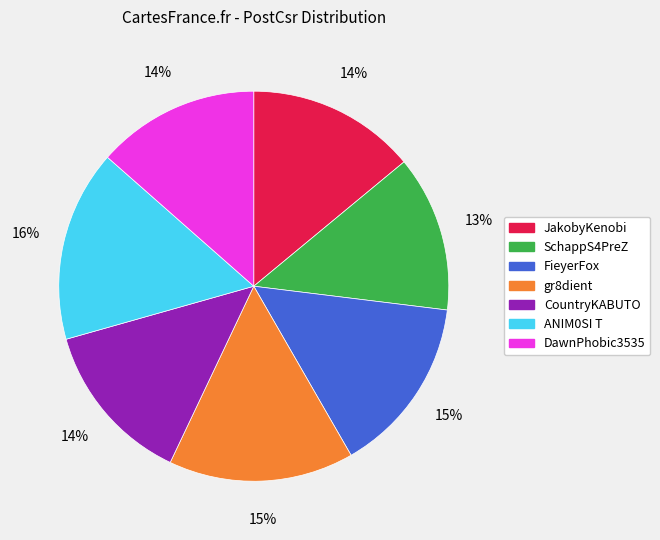

To the nearest percent, what is the average slice percentage?

14%